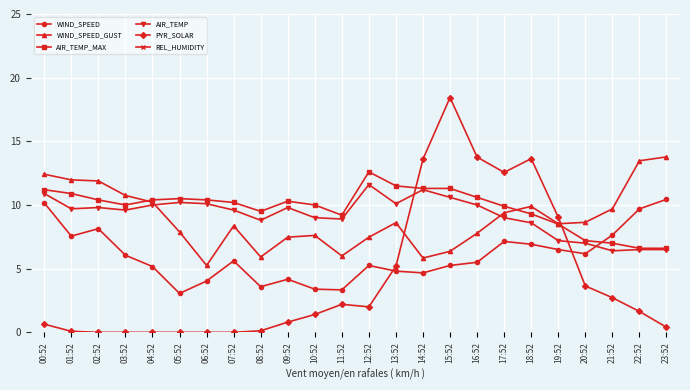

Rank the series at 07:52 from highest to lowest value.

REL_HUMIDITY, AIR_TEMP_MAX, AIR_TEMP, WIND_SPEED_GUST, WIND_SPEED, PYR_SOLAR